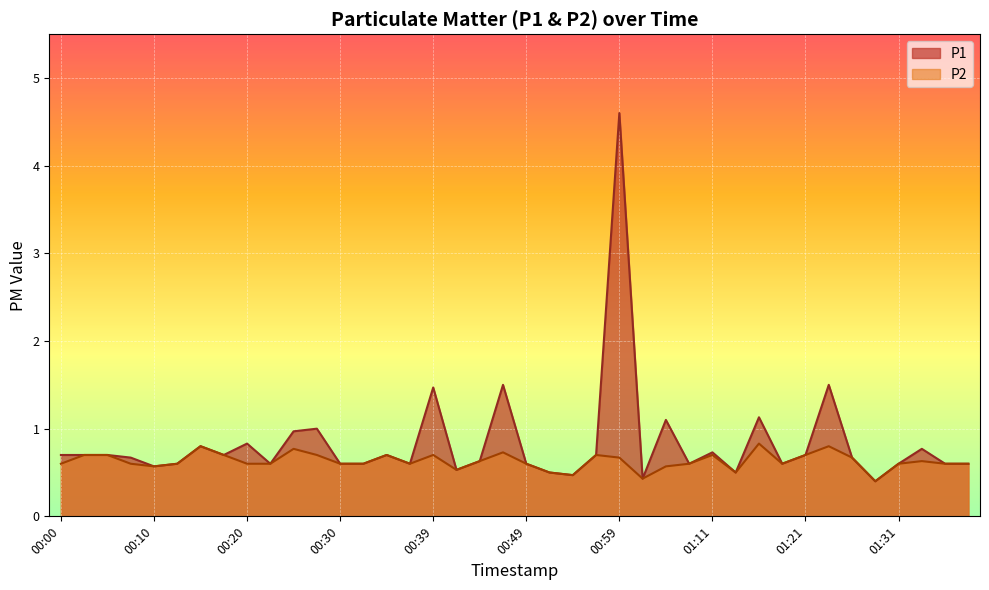

What is the sum of all P2 values?

25.2